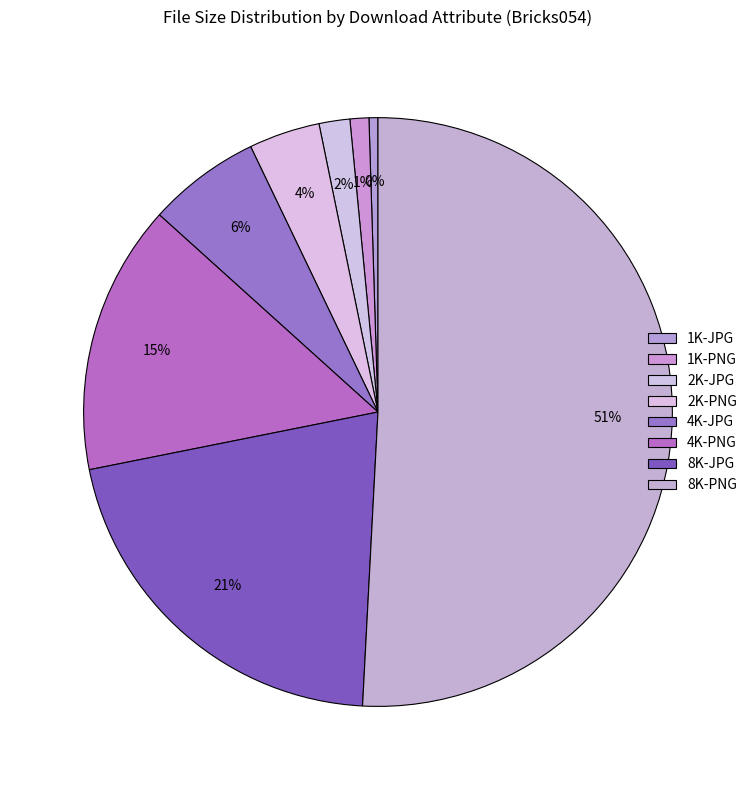

Which has a higher value, 1K-JPG or 8K-PNG?

8K-PNG